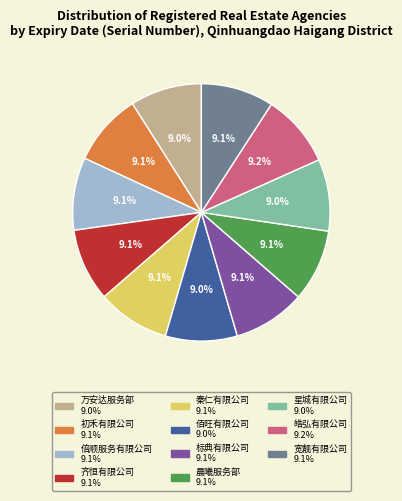

Is there any slice that represents more than half of the pie?

No